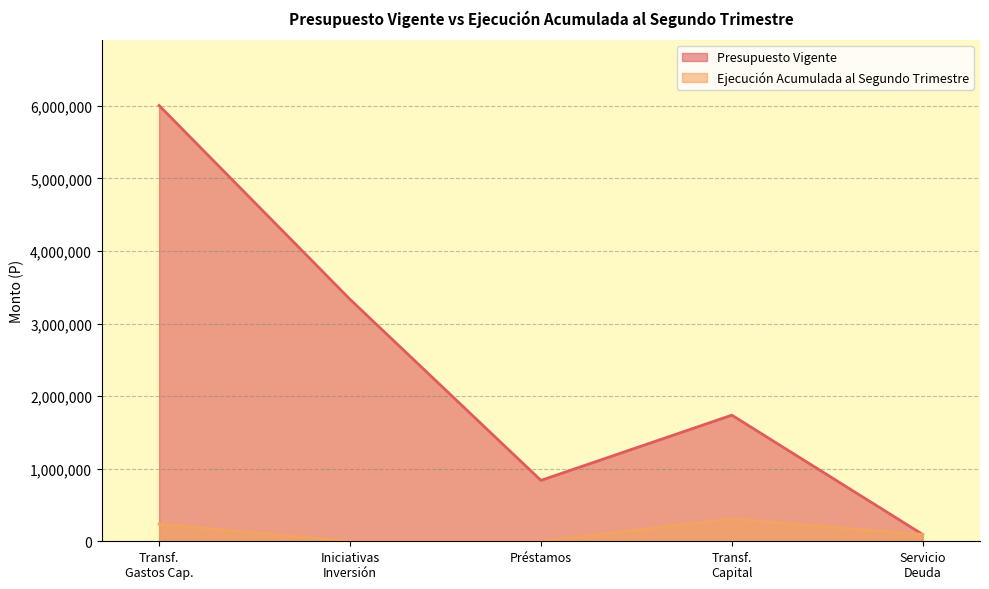

Which category has the highest value in the Presupuesto Vigente series?

Transf.
Gastos Cap.